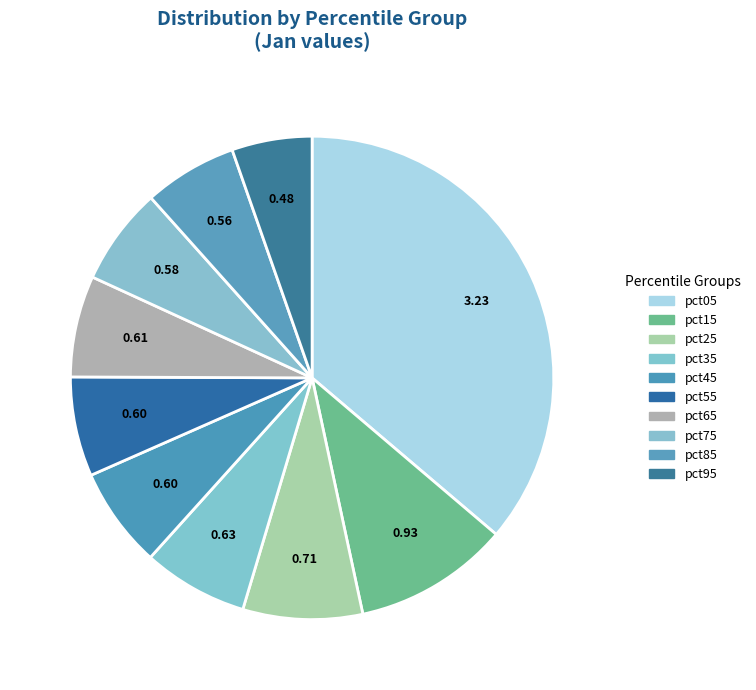

How many segments does this pie chart have?

10